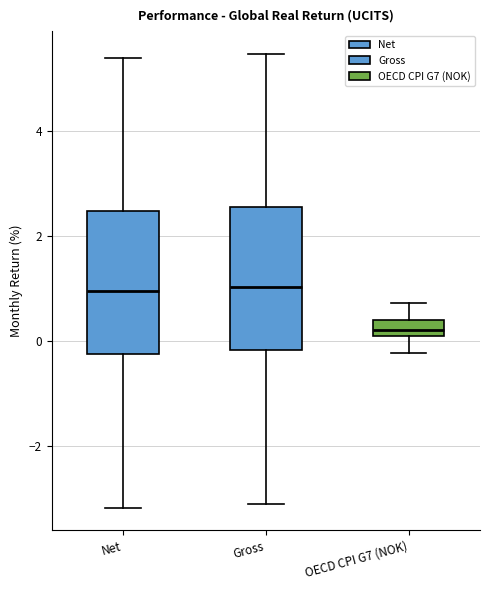

Where is the lower edge of the box for Gross on the y-axis? The values are not printed on the chart, so give them approximately, as read against the axis.

-0.2